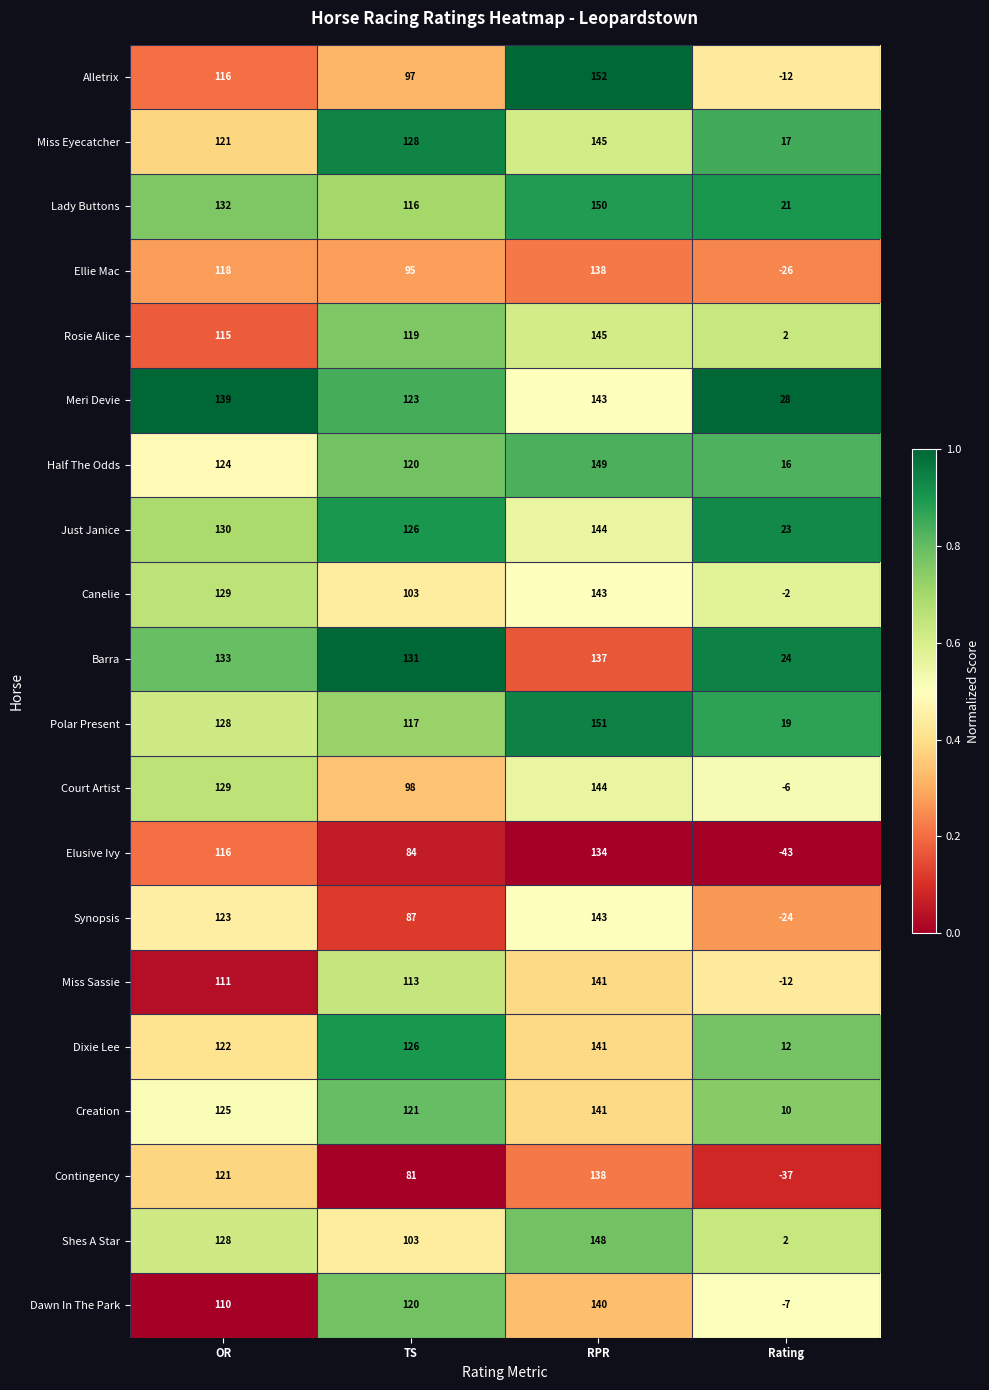

Which category has the highest value in the Shes A Star series?

RPR